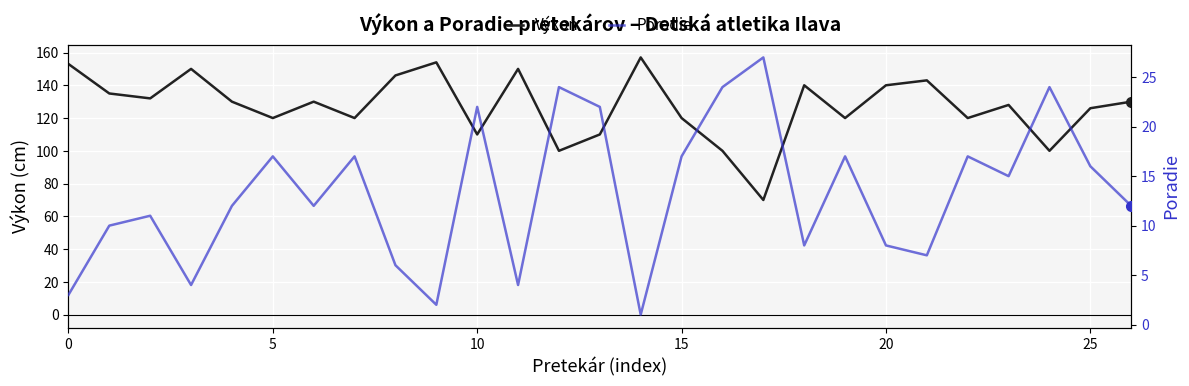

True or false: Výkon and Poradie cross at least once.

False